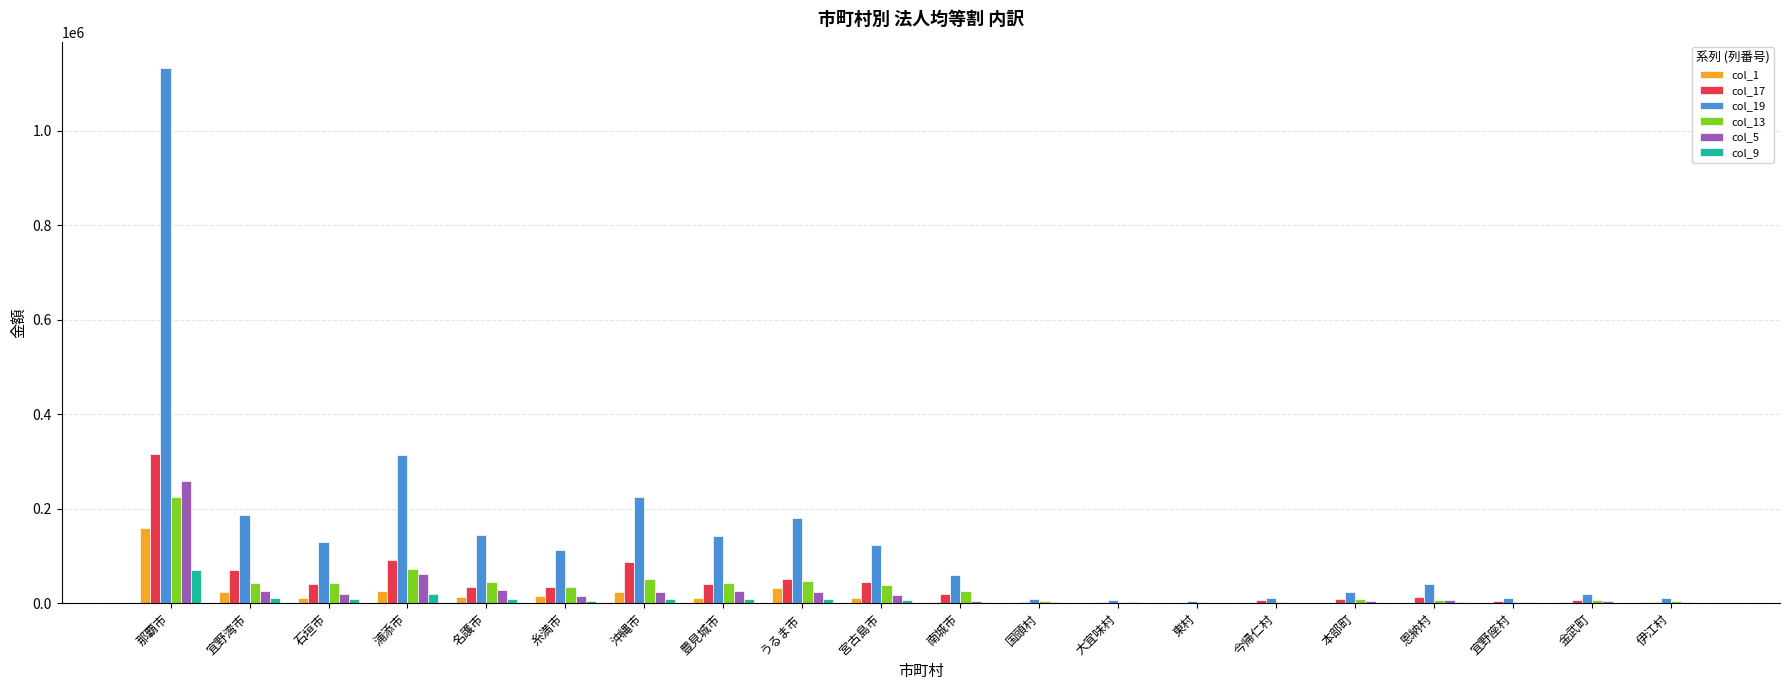

Is it true that col_13 equals 52152 at 沖縄市?

True